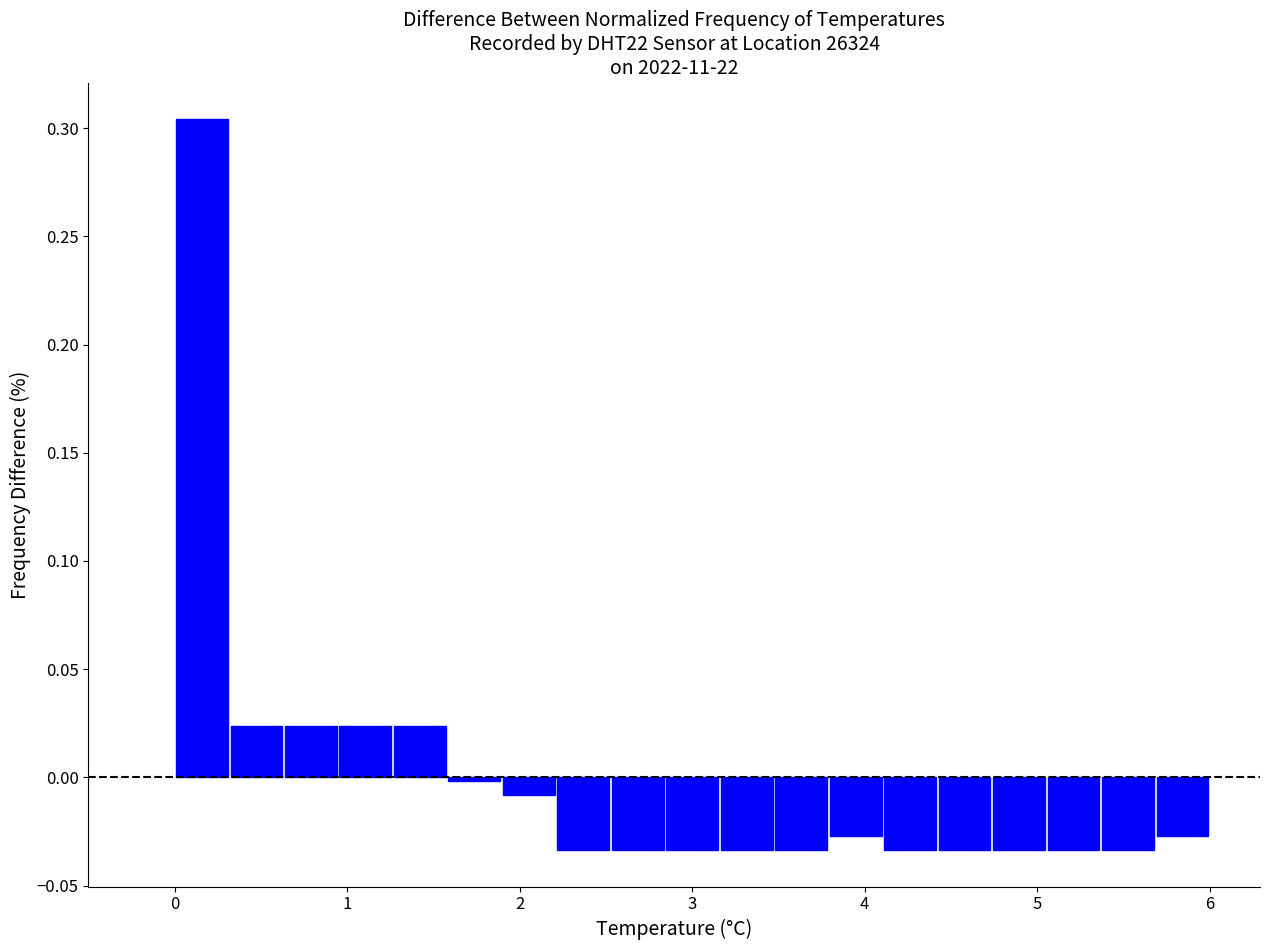

Read against the x-axis, roughly where is the centre of the tallest bar?

0.2